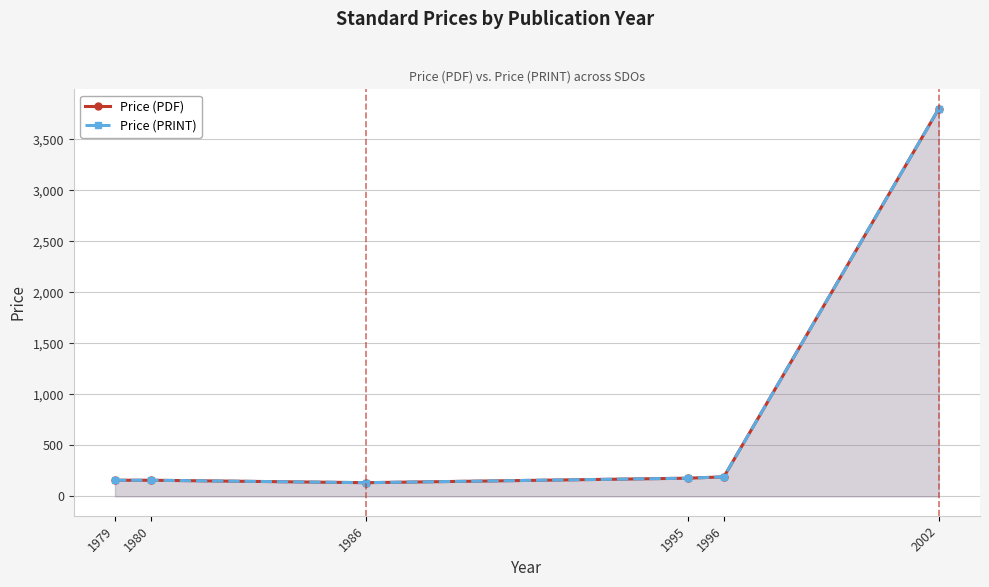

What is the maximum value for Price (PRINT)?

3800.0